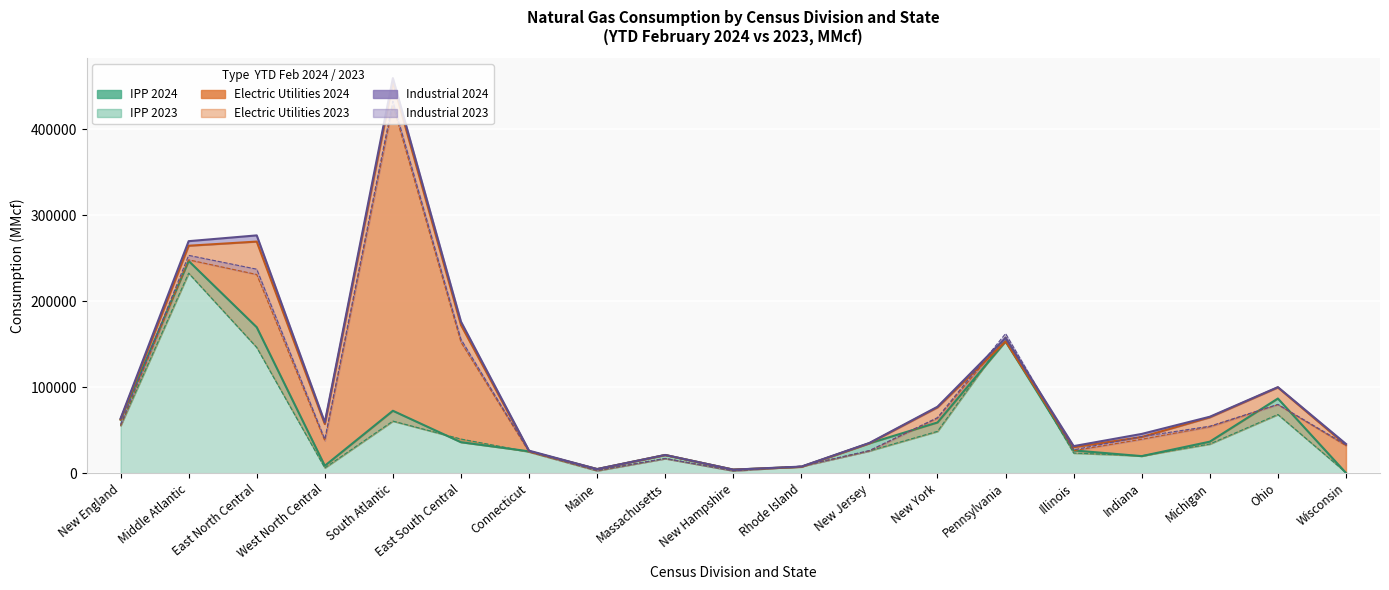

Which series ends up on top after the final intersection of Industrial 2024 and IPP 2024?

Industrial 2024